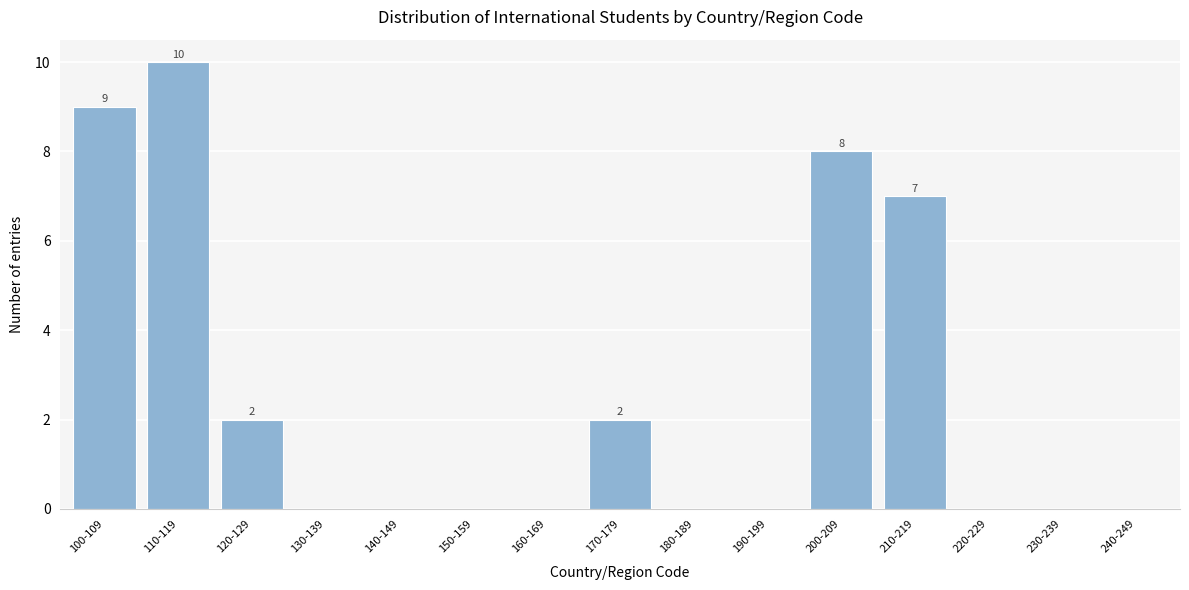

Reading left to right, what are all the values shown in this chart?

100-109=9	110-119=10	120-129=2	130-139=0	140-149=0	150-159=0	160-169=0	170-179=2	180-189=0	190-199=0	200-209=8	210-219=7	220-229=0	230-239=0	240-249=0